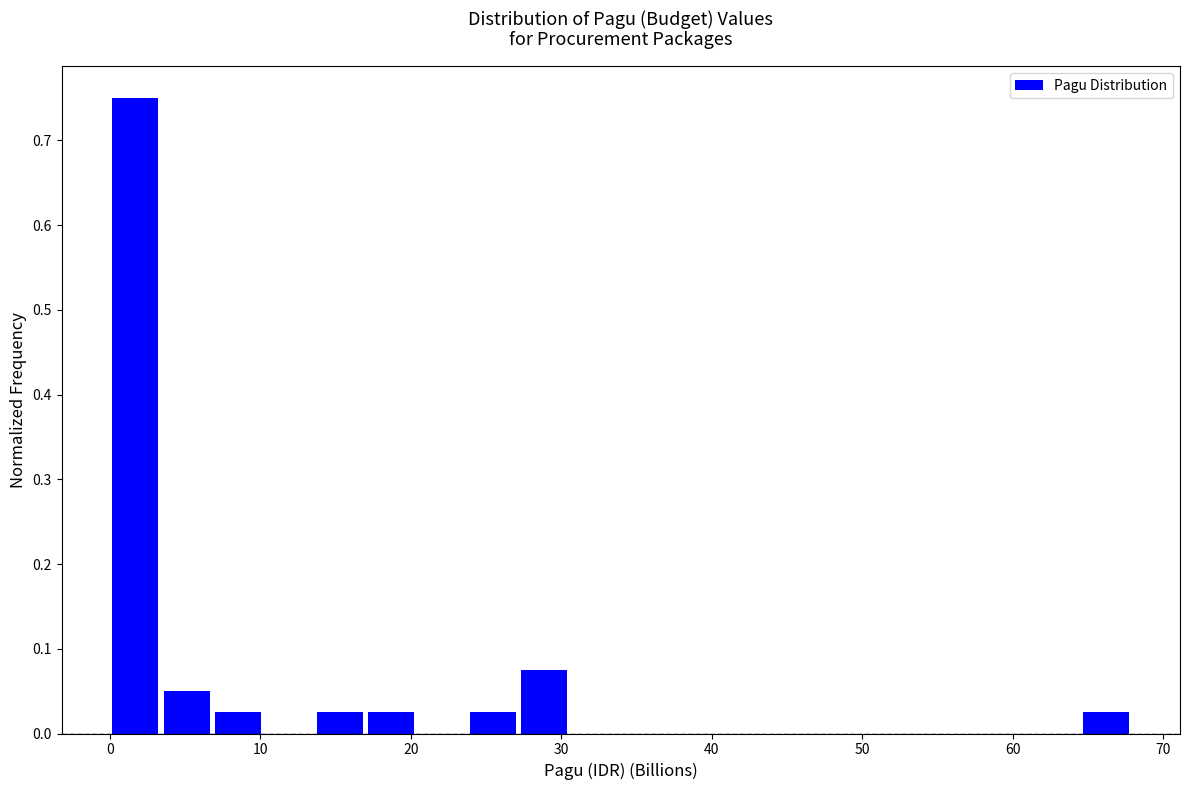

Read against the x-axis, roughly where is the centre of the tallest bar?

2